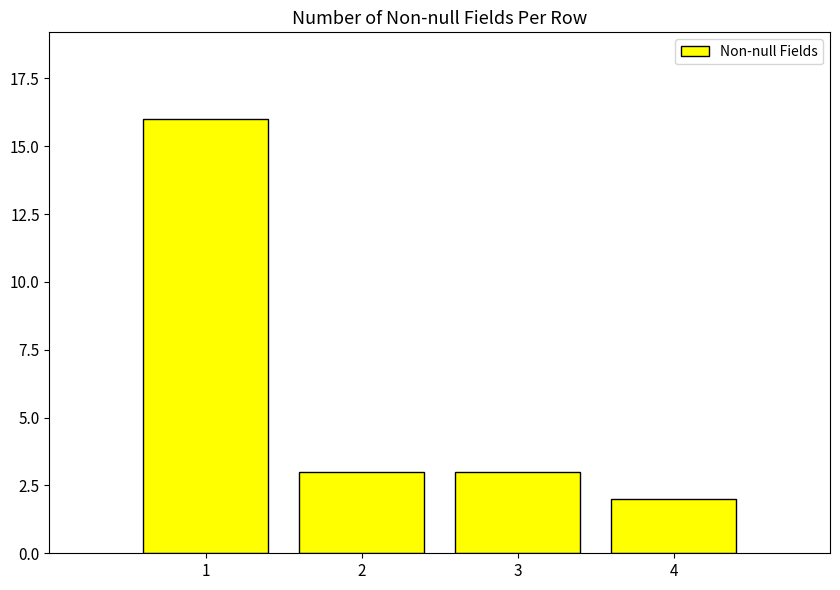

What is the value of the 2nd bar from the left?

3